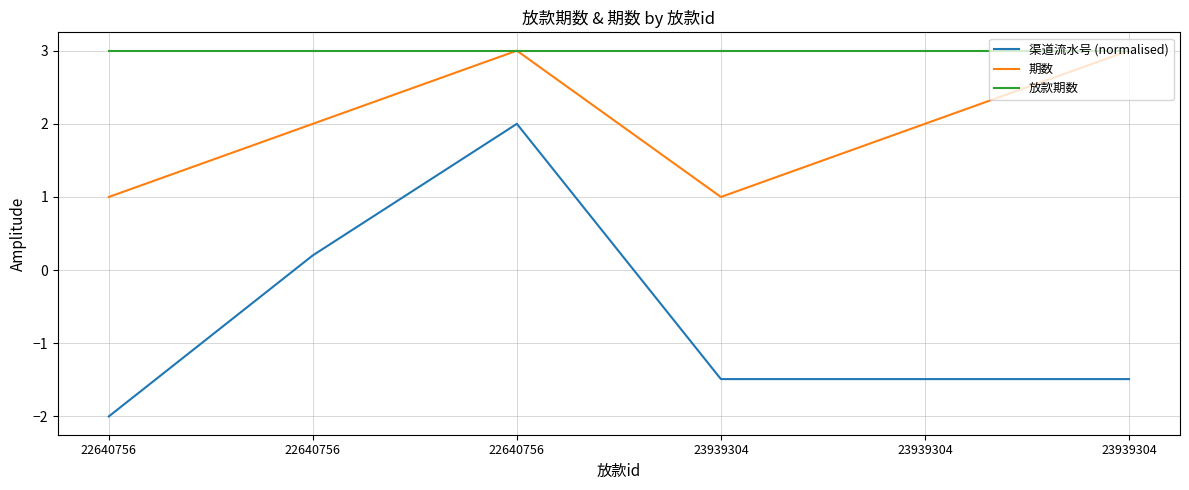

Is this an area chart (filled region under the line)?

No